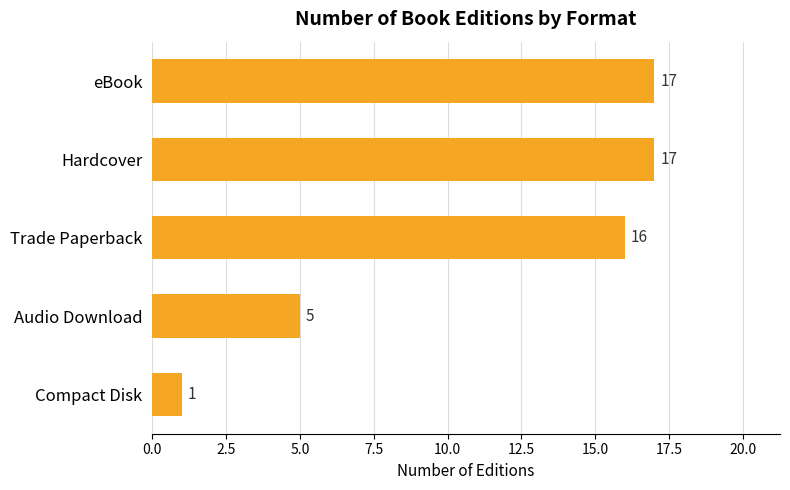

What position from the bottom is Compact Disk?

1